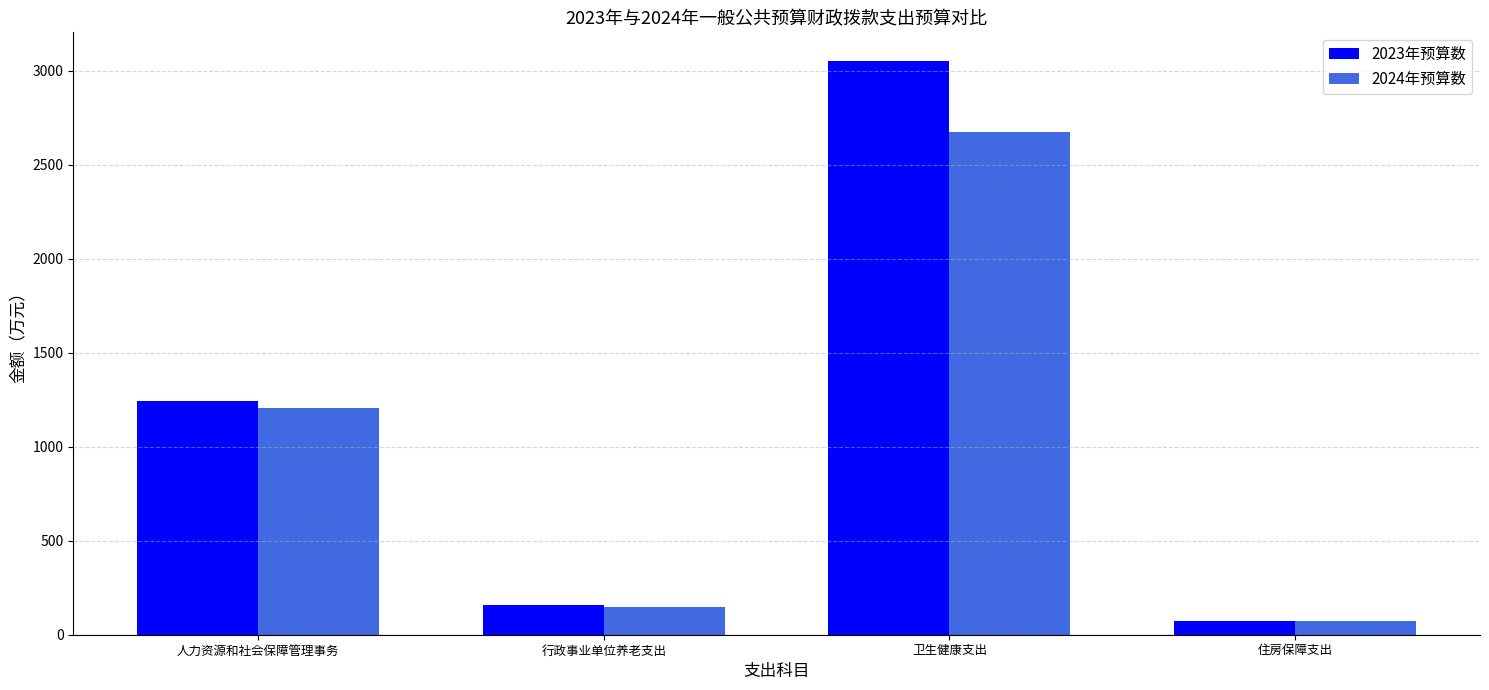

At how many categories does at least one series exceed 956?

2